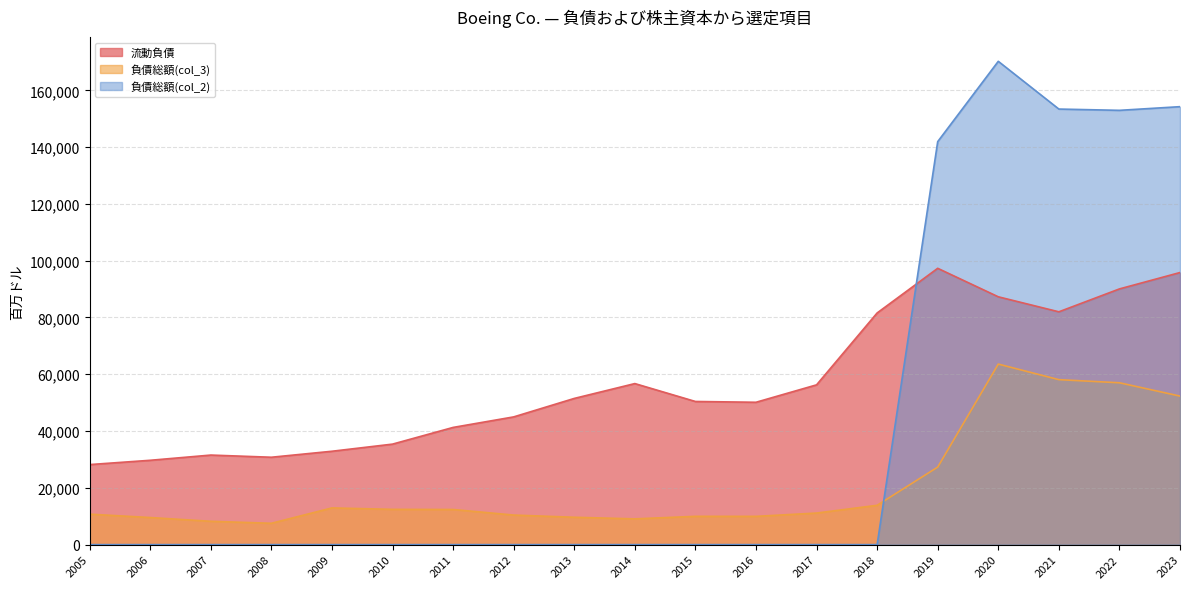

Is it true that 負債総額(col_3) equals 16855 at 2017?

False